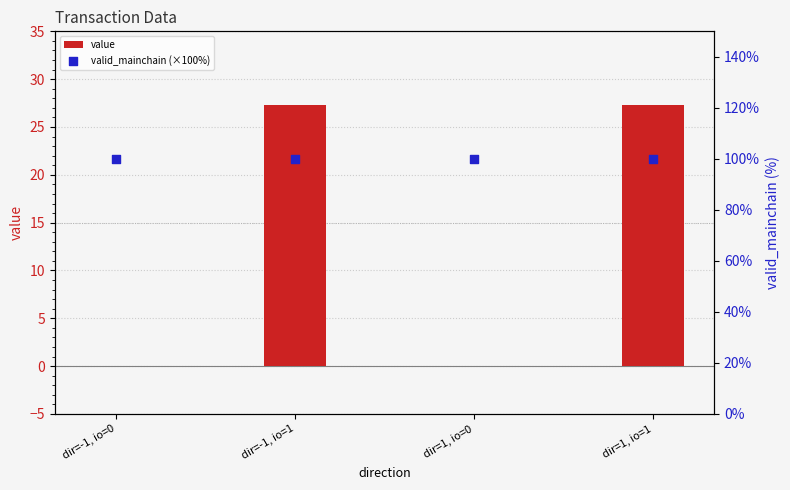

At which category is the sum across all series the highest?

dir=-1, io=1